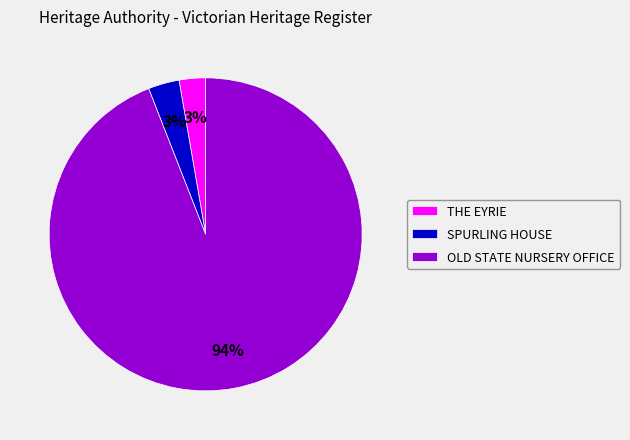

Which slice represents more than half of the pie?

OLD STATE NURSERY OFFICE